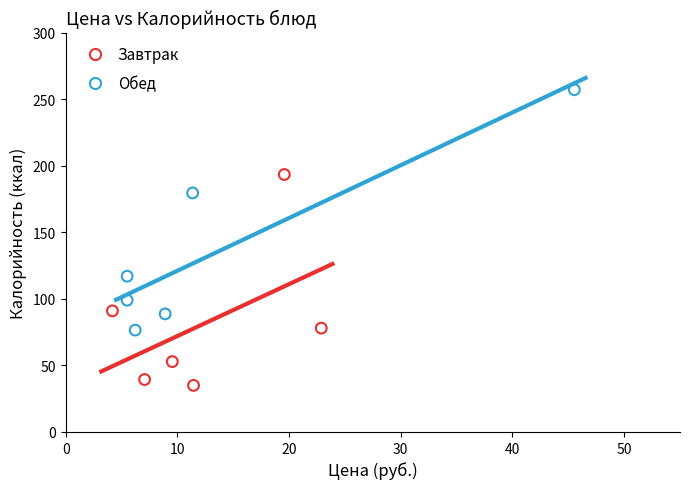

Which series contains the highest Y value?

Обед